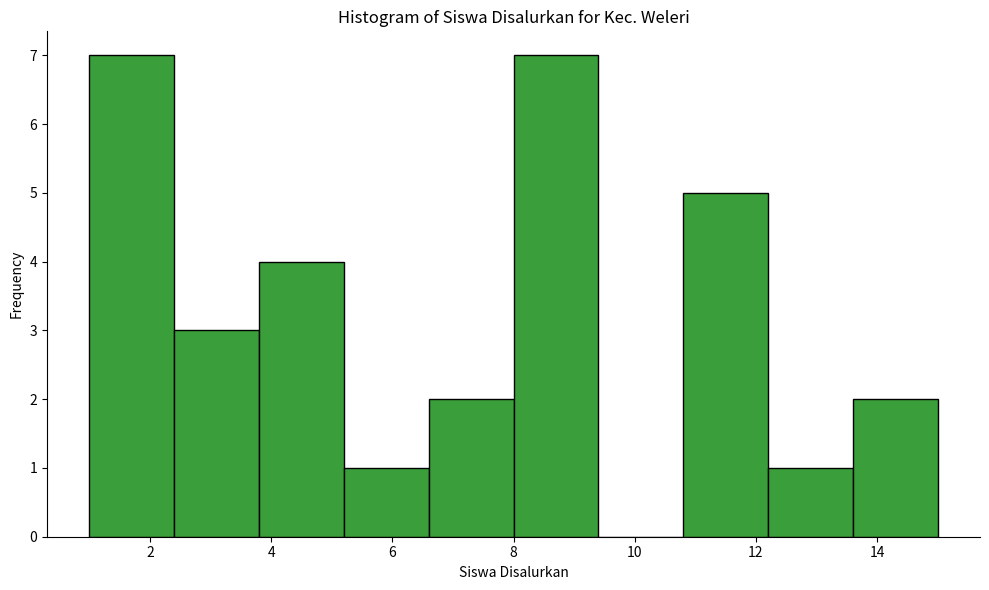

Reading left to right, list every bar in this chart as the range it spans on the x-axis followed by its height. The values are not printed on the chart, so give them approximately, as read against the axis.

1.0 to 2.4: 7
2.4 to 3.8: 3
3.8 to 5.2: 4
5.2 to 6.6: 1
6.6 to 8.0: 2
8.0 to 9.4: 7
9.4 to 10.8: 0
10.8 to 12.2: 5
12.2 to 13.6: 1
13.6 to 15.0: 2